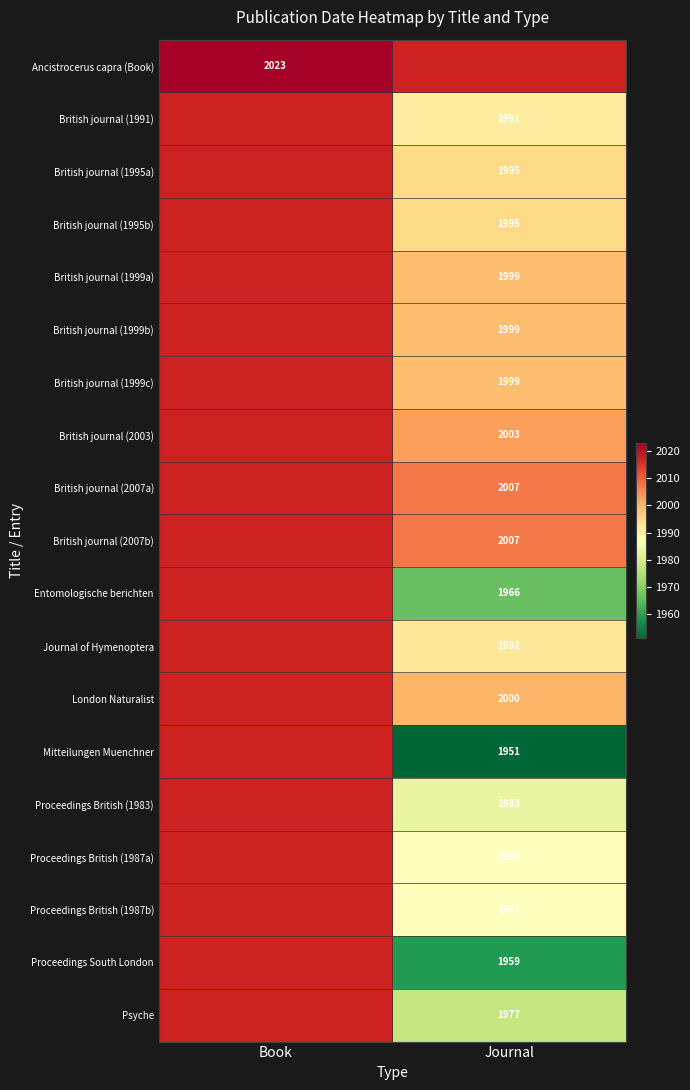

The value of Proceedings South London at Journal is 3506. True or false?

False